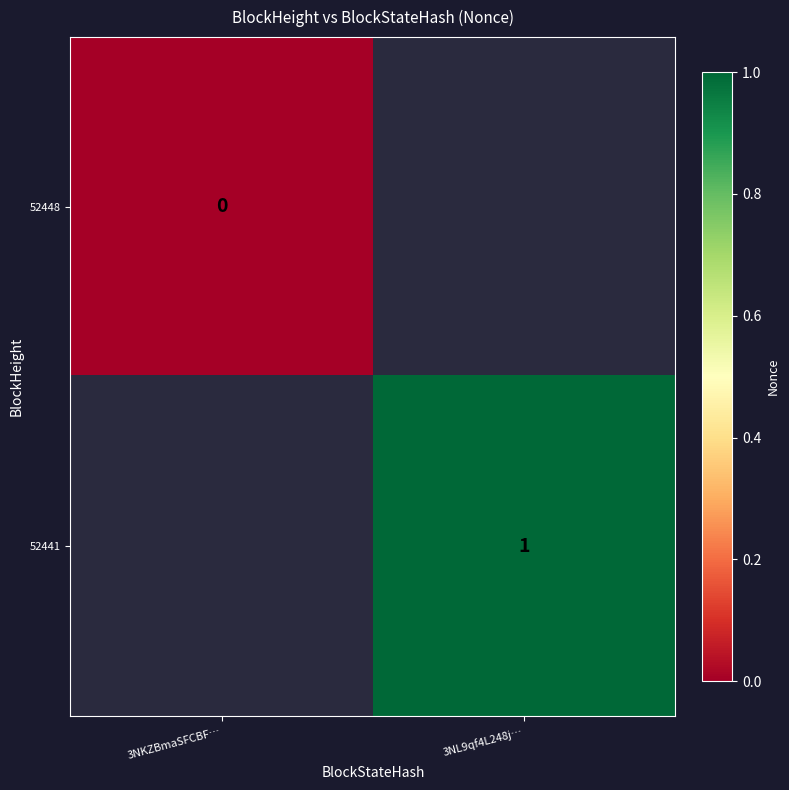

At how many categories does at least one series exceed 0?

1